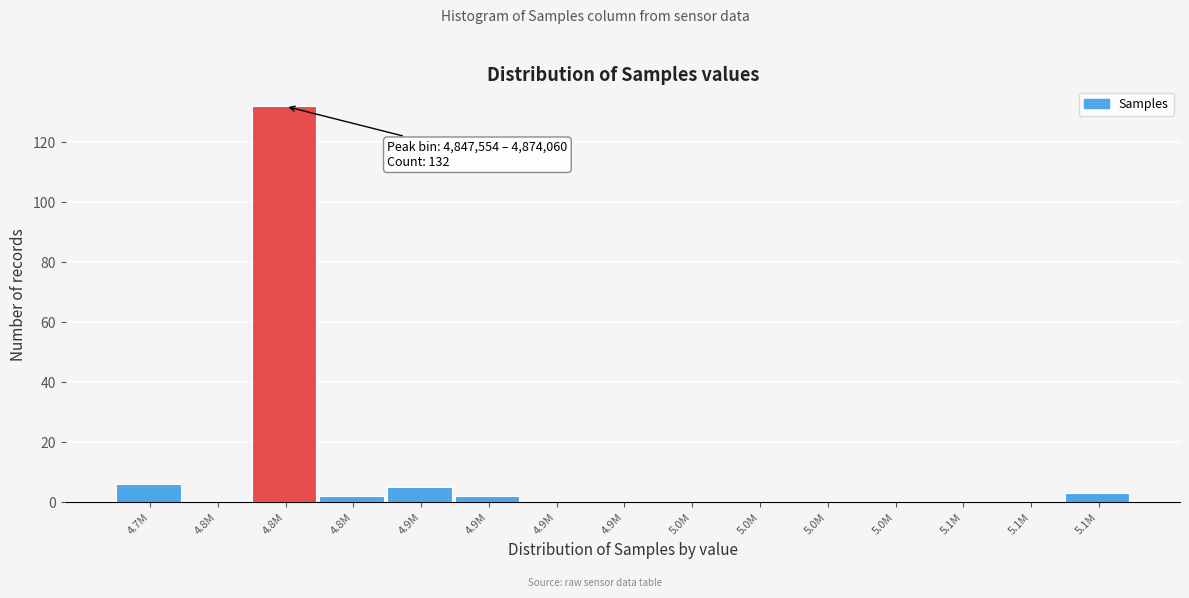

Are the bars horizontal?

No